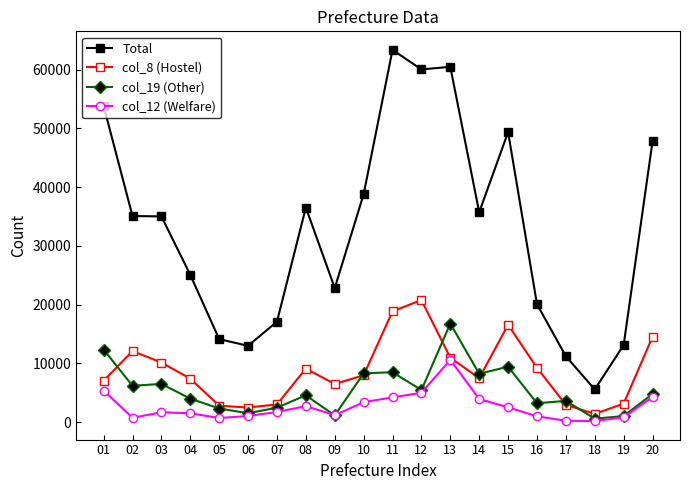

Rank the series by their maximum value, from highest to lowest.

Total, col_8 (Hostel), col_19 (Other), col_12 (Welfare)